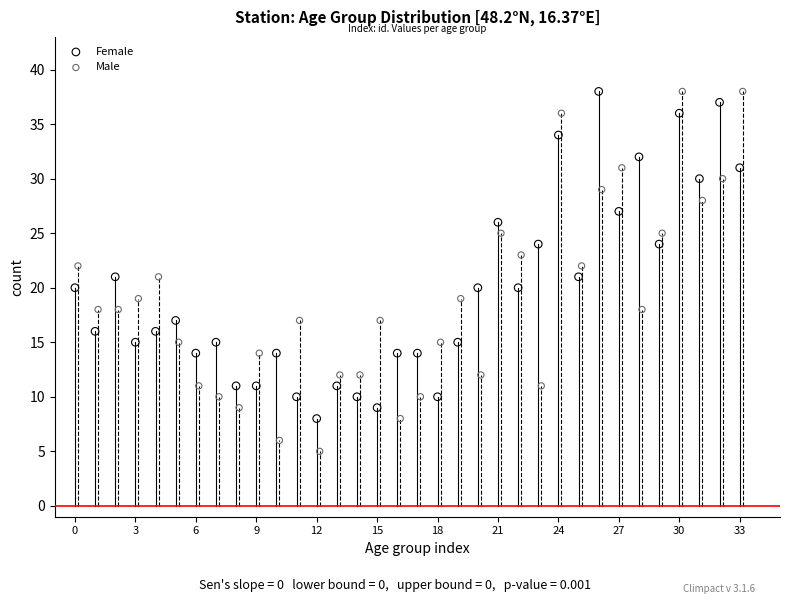

Which series reaches the minimum Y coordinate?

Male